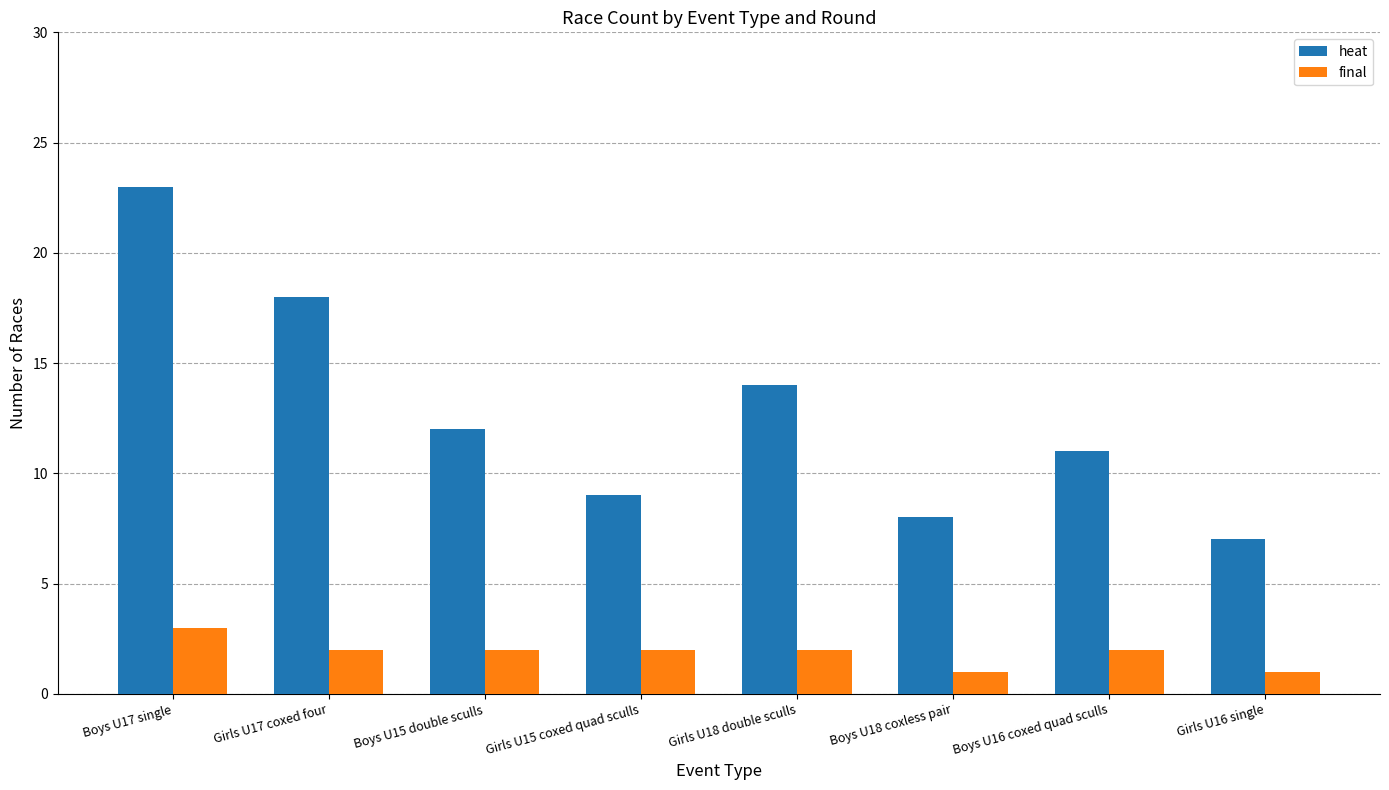

How many data points does each series have?

8